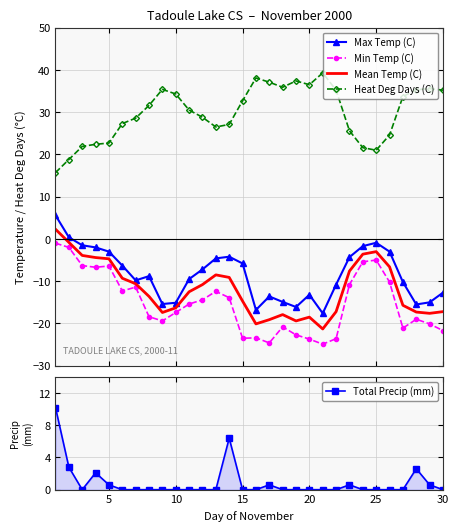

True or false: Mean Temp (C) and Heat Deg Days (C) cross at least once.

False